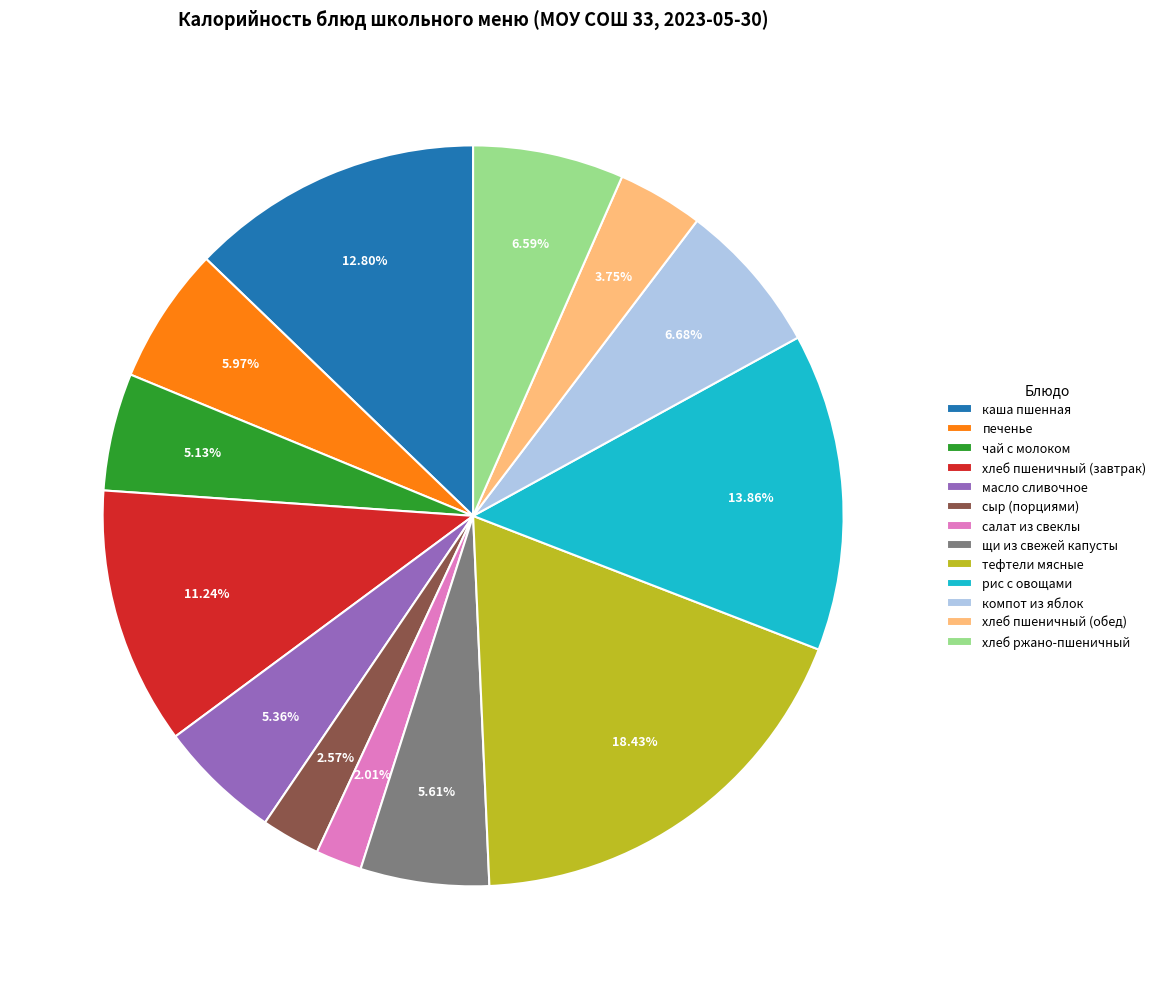

Is it true that печенье is 12% of the pie?

False